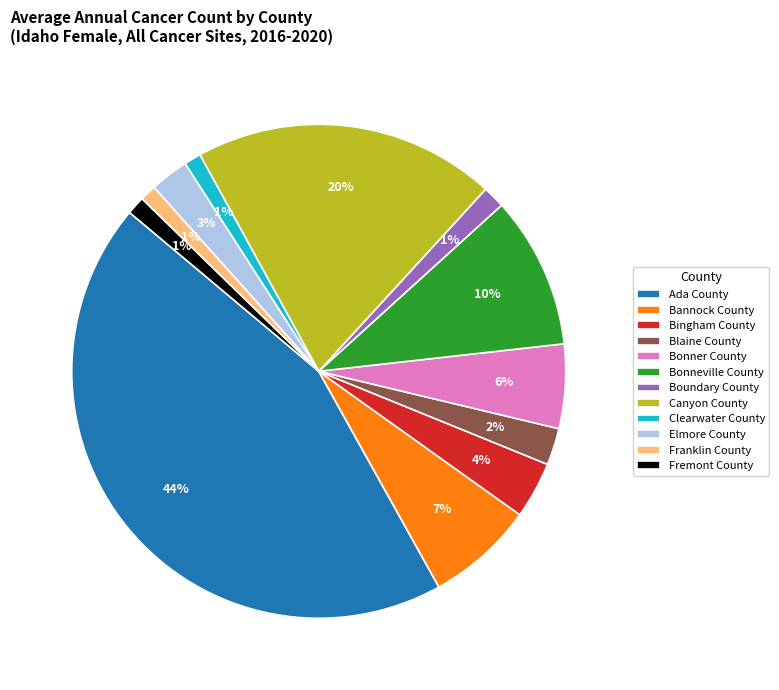

To the nearest percent, what is the average slice percentage?

8%